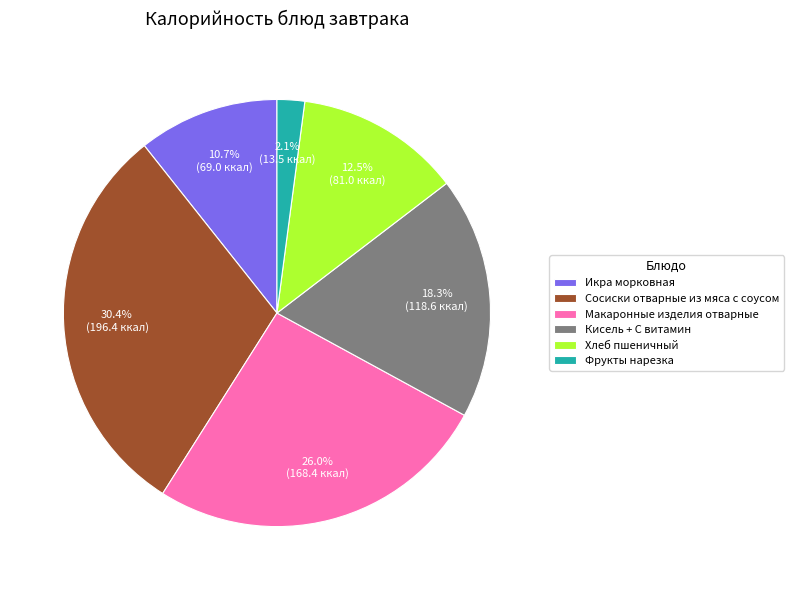

Does any single category account for the majority?

No